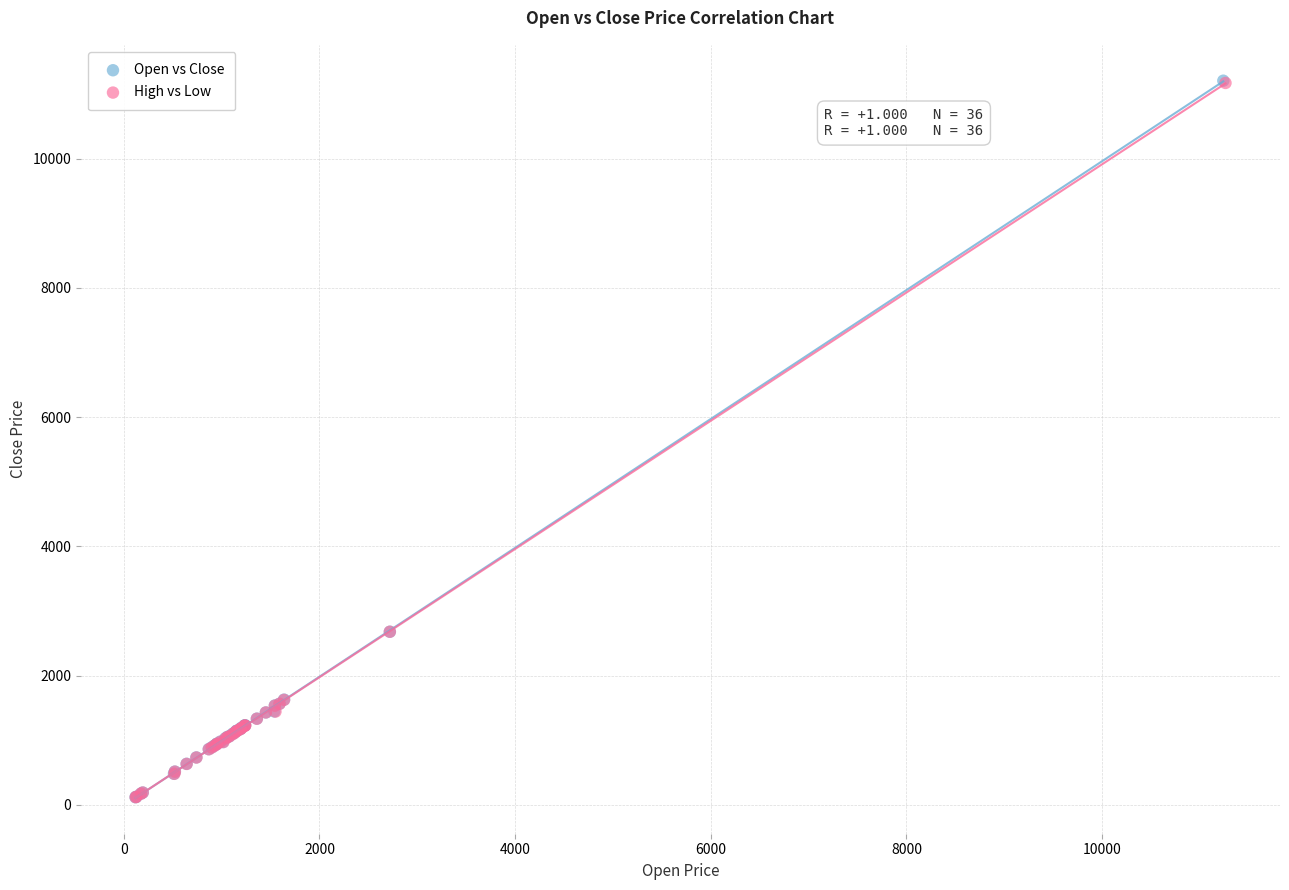

Which series has the largest Y range (max minus min)?

Open vs Close